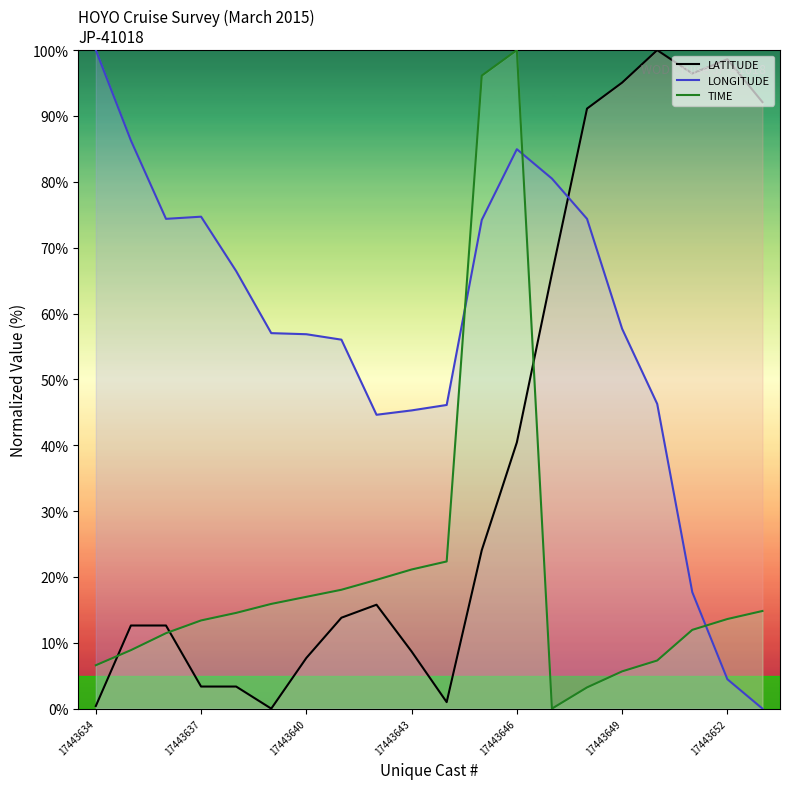

Between which two adjacent categories do LATITUDE_line and TIME_line first intersect?

17443634 and 17443637